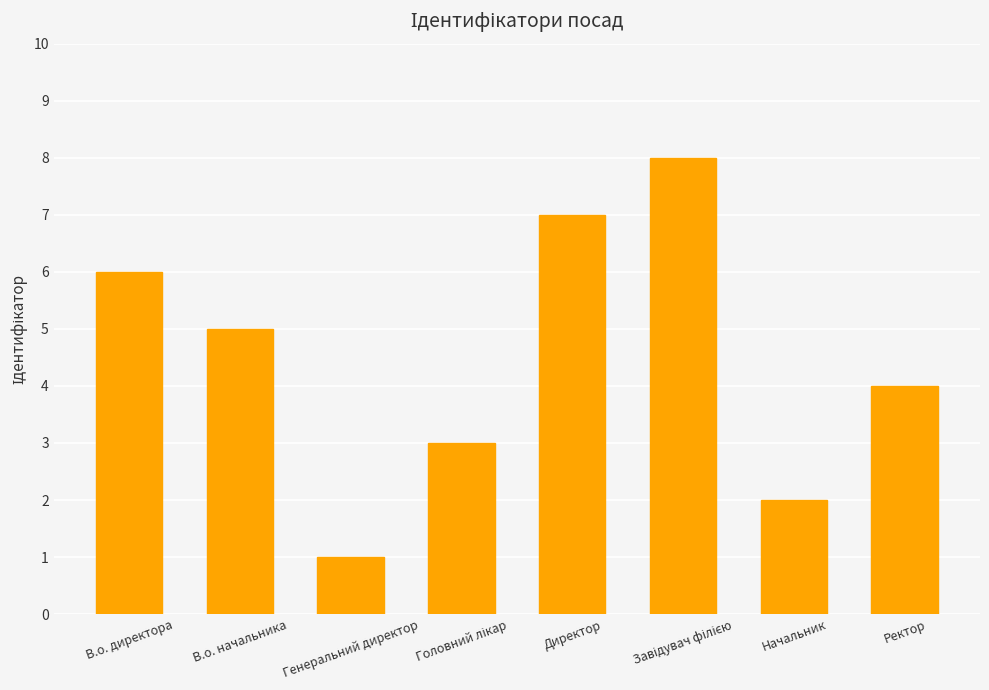

What is the difference between the values at В.о. начальника and Ректор?

1